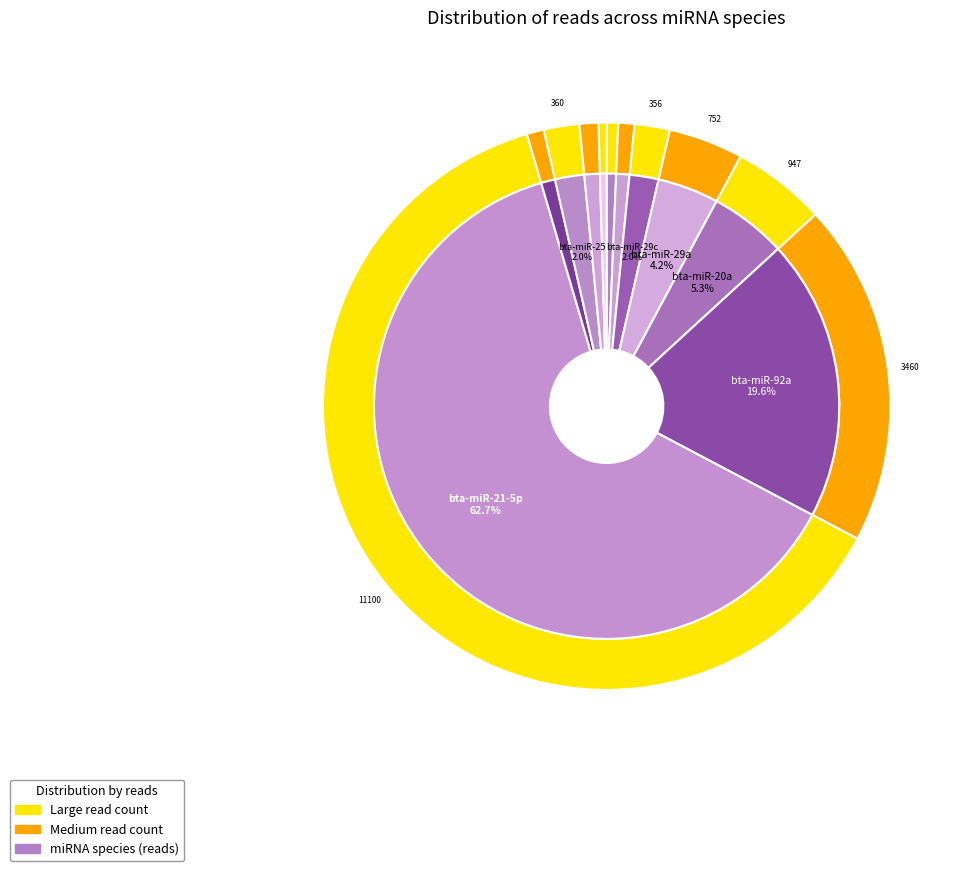

What is the smallest slice in the pie chart?

bta-miR-185